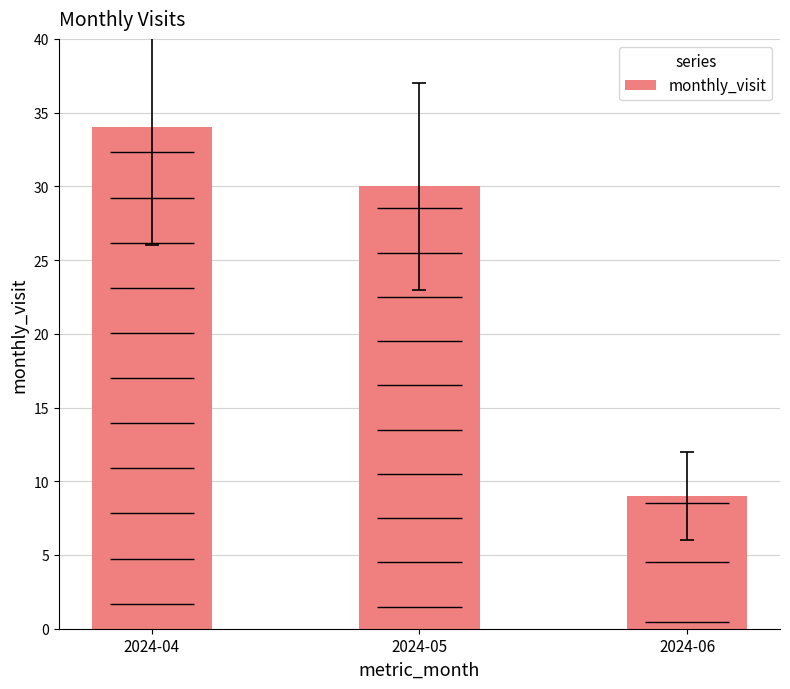

What is the smallest value displayed?

9